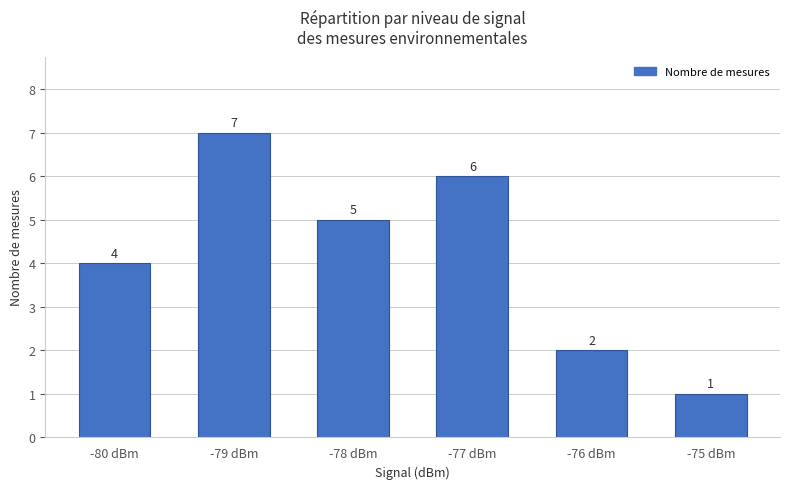

At which category does the chart reach its peak across all series?

-79 dBm